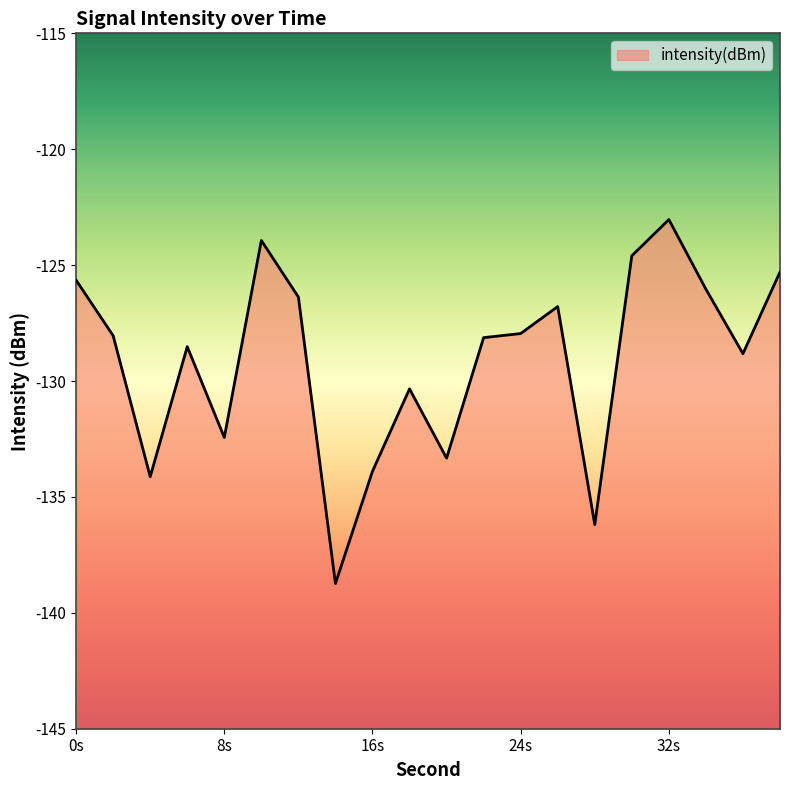

Does the chart have visible grid lines?

No